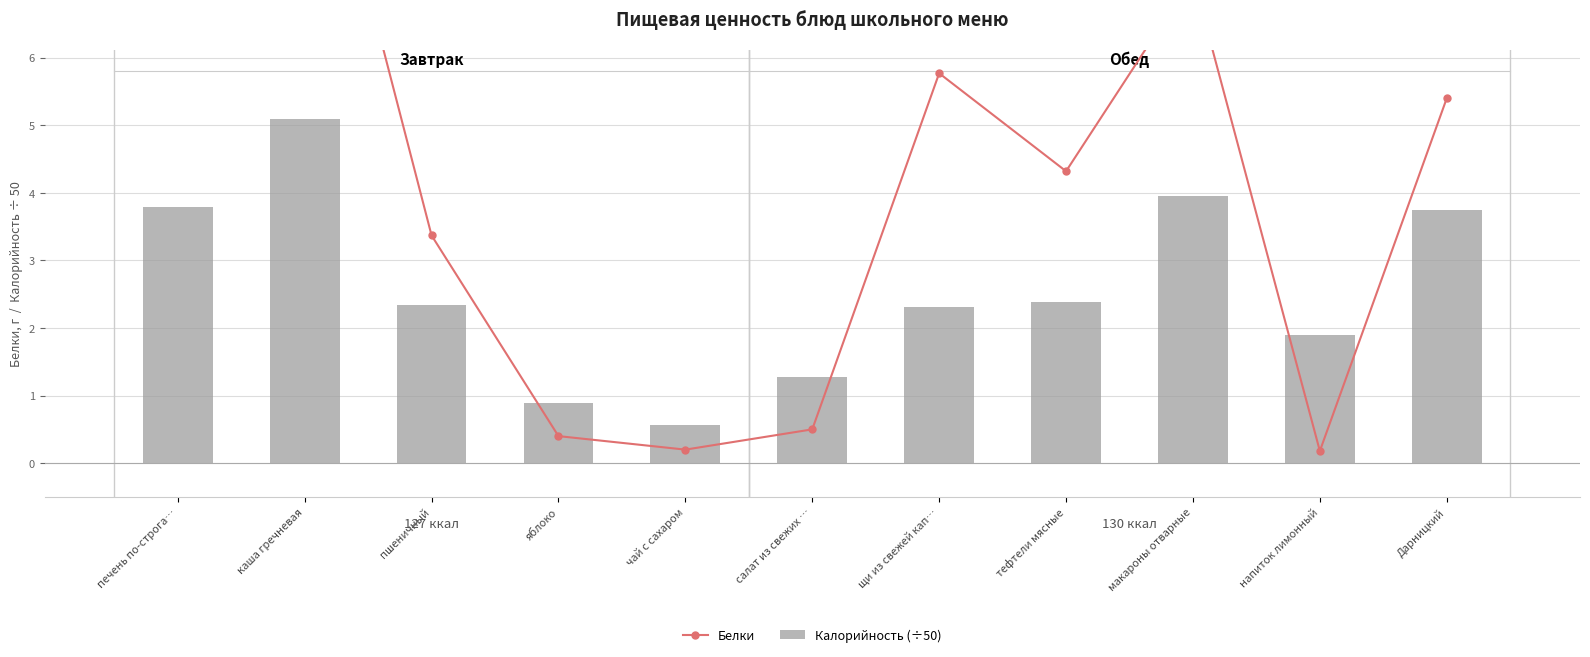

Reading left to right, list all the values displayed in this chart.

Белки: печень по-строга…=13.4	каша гречневая=10.6	пшеничный=3.4	яблоко=0.4	чай с сахаром=0.2	салат из свежих …=0.5	щи из свежей кап…=5.8	тефтели мясные=4.3	макароны отварные=7.2	напиток лимонный=0.2	Дарницкий=5.4
Калорийность (÷50): печень по-строга…=3.8	каша гречневая=5.1	пшеничный=2.3	яблоко=0.9	чай с сахаром=0.6	салат из свежих …=1.3	щи из свежей кап…=2.3	тефтели мясные=2.4	макароны отварные=3.9	напиток лимонный=1.9	Дарницкий=3.7